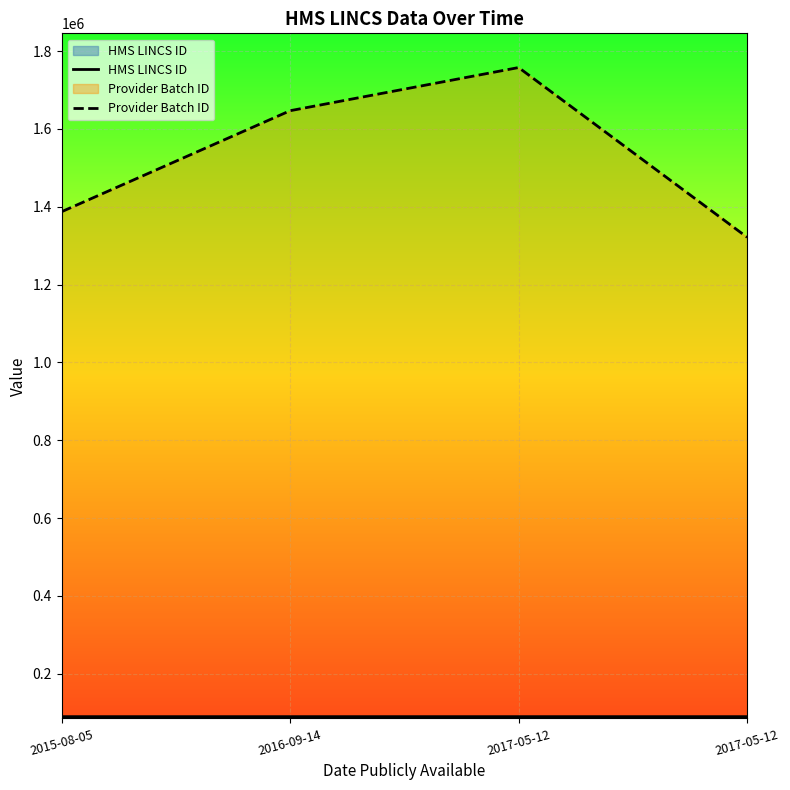

What is the difference between the maximum and minimum values in the HMS LINCS ID series?

5